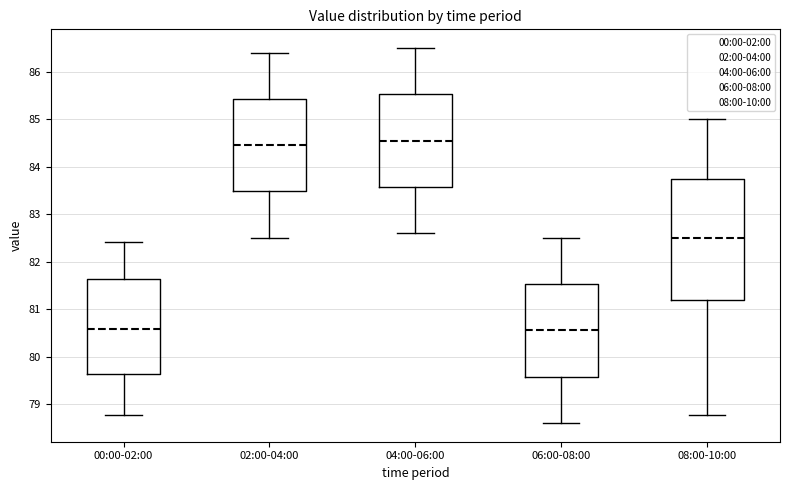

Reading left to right, transcribe this box plot: for each box, give where its median line is, the range the box spans, and where its two whiskers end, as read against the y-axis. The values are not printed on the chart, so give them approximately, as read against the axis.

00:00-02:00: median 80.6, box 79.6 to 81.6, whiskers 78.8 to 82.4
02:00-04:00: median 84.5, box 83.5 to 85.4, whiskers 82.5 to 86.4
04:00-06:00: median 84.6, box 83.6 to 85.5, whiskers 82.6 to 86.5
06:00-08:00: median 80.6, box 79.6 to 81.5, whiskers 78.6 to 82.5
08:00-10:00: median 82.5, box 81.2 to 83.8, whiskers 78.8 to 85.0